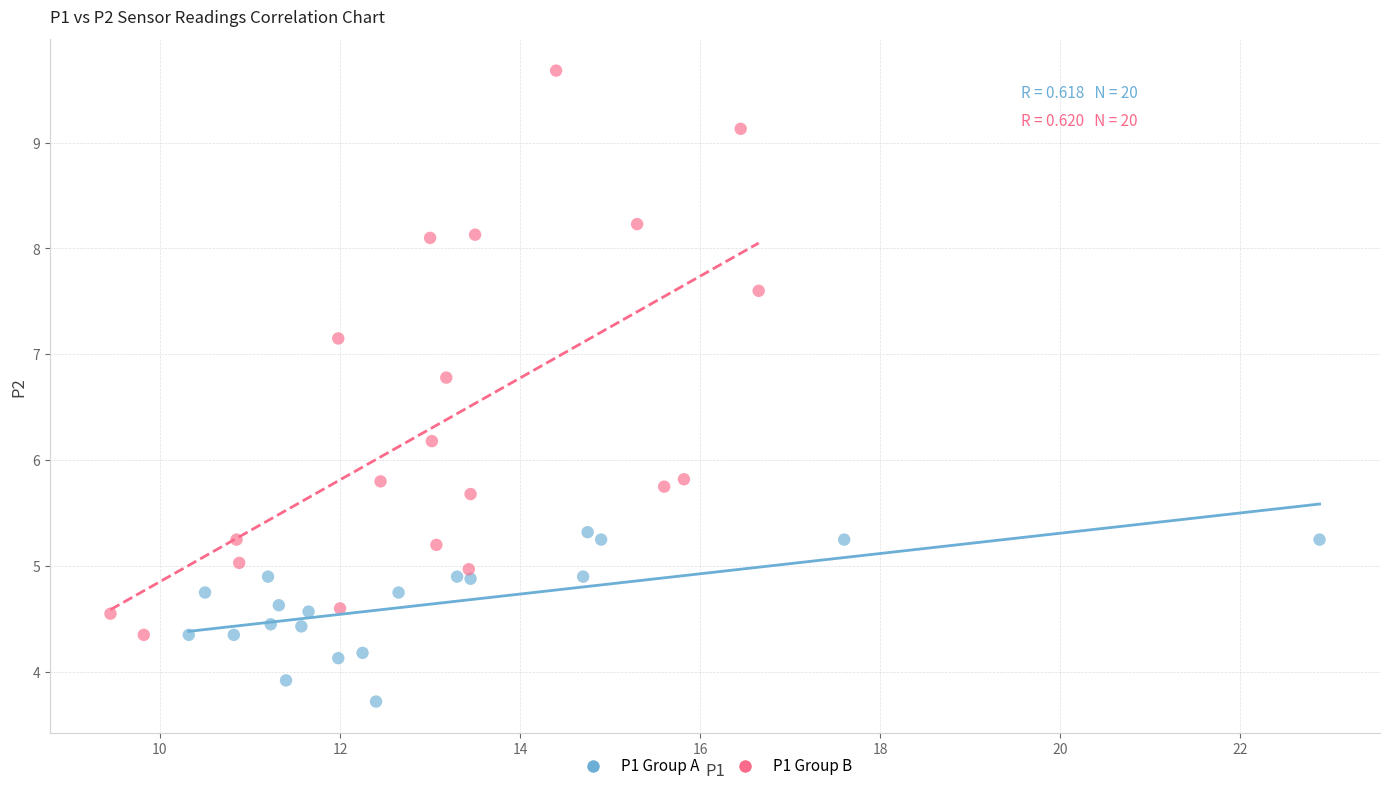

Which series has the largest Y range (max minus min)?

P1 Group B